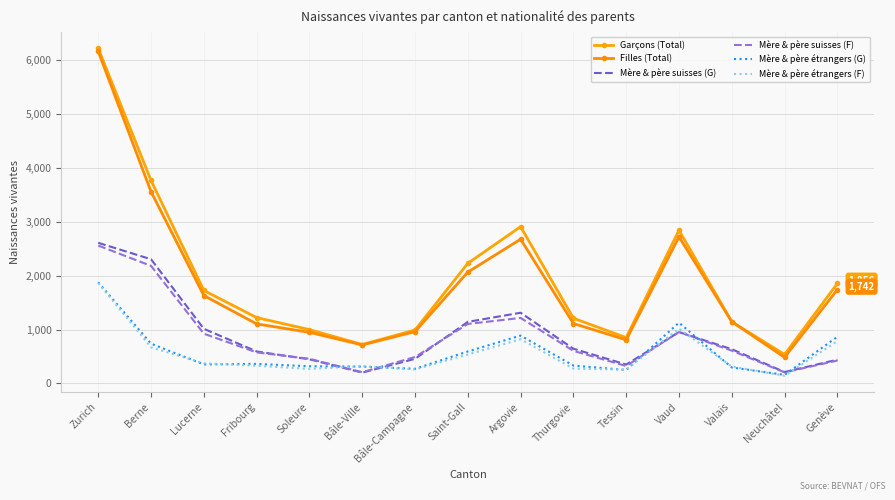

How many lines are shown in the chart?

6